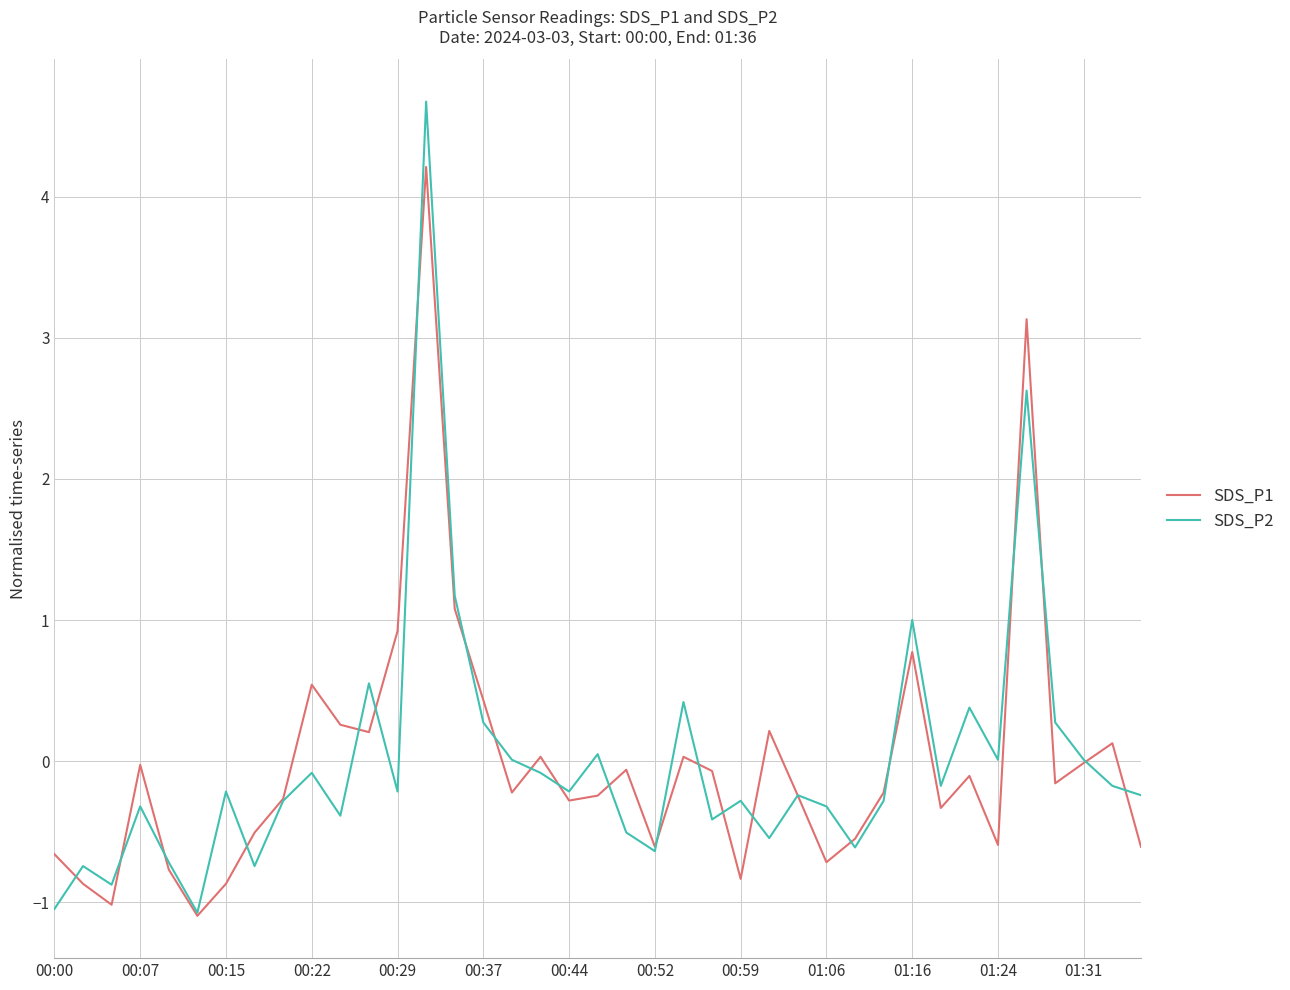

What is the maximum value shown in the chart?

4.7